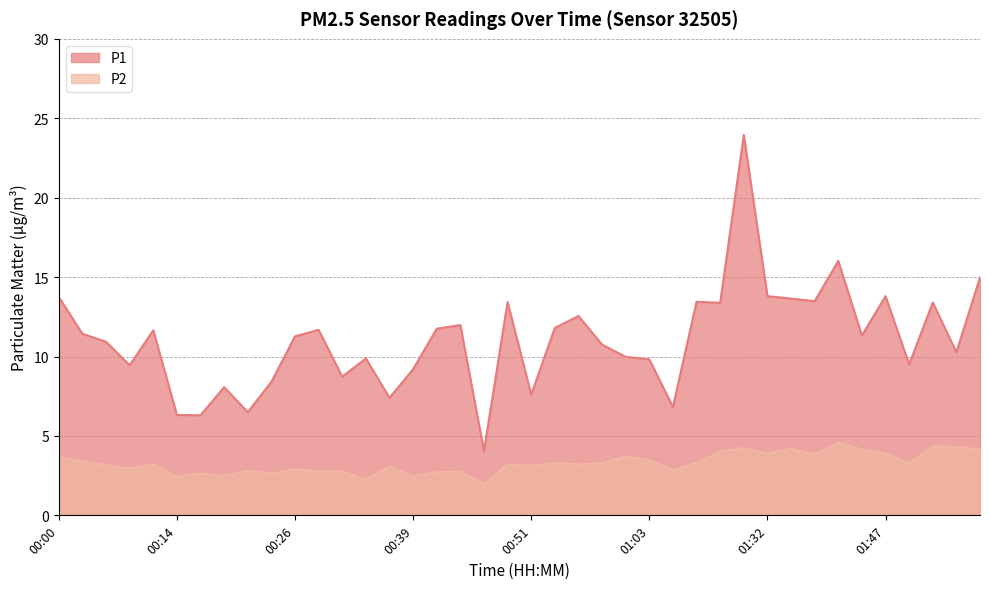

What is the greatest value displayed?

23.9